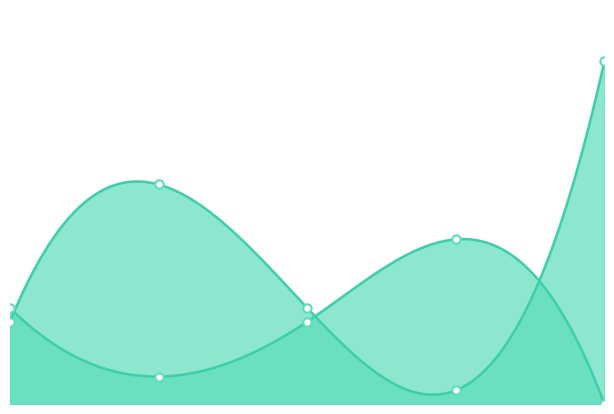

At how many categories does at least one series exceed 8?

3